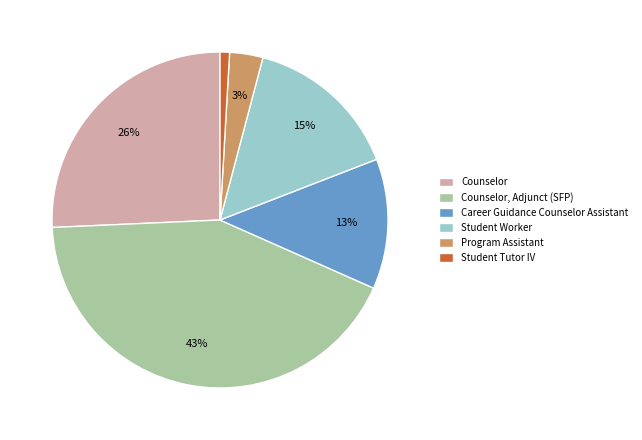

Rank the categories by value from highest to lowest.

Counselor, Adjunct (SFP), Counselor, Student Worker, Career Guidance Counselor Assistant, Program Assistant, Student Tutor IV